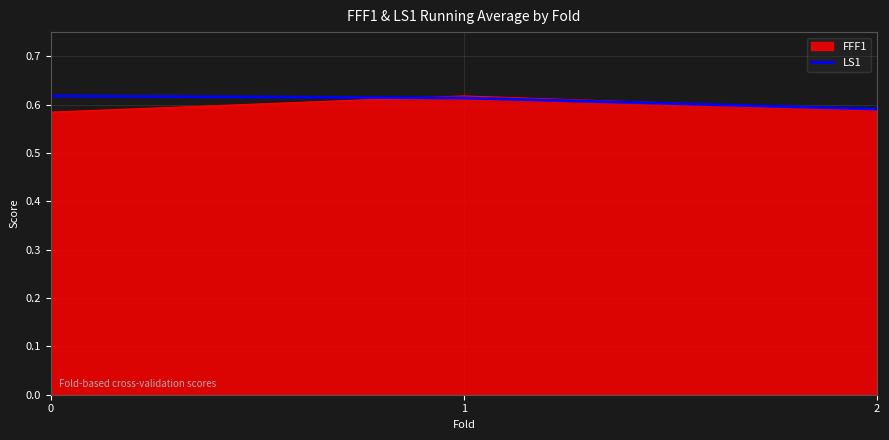

At how many categories does at least one series exceed 0?

3